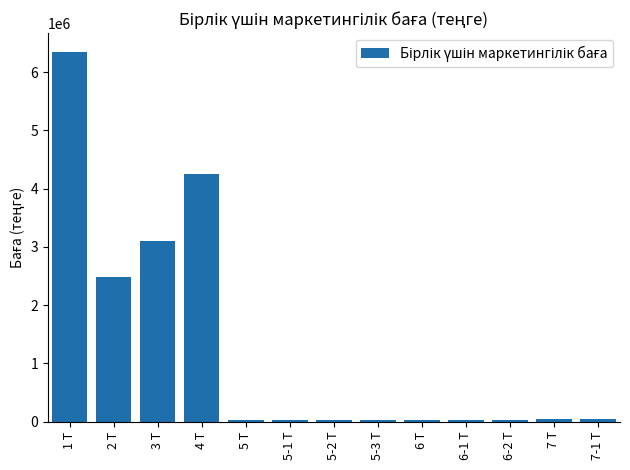

What is the difference between the maximum and second lowest values?

6329402.5